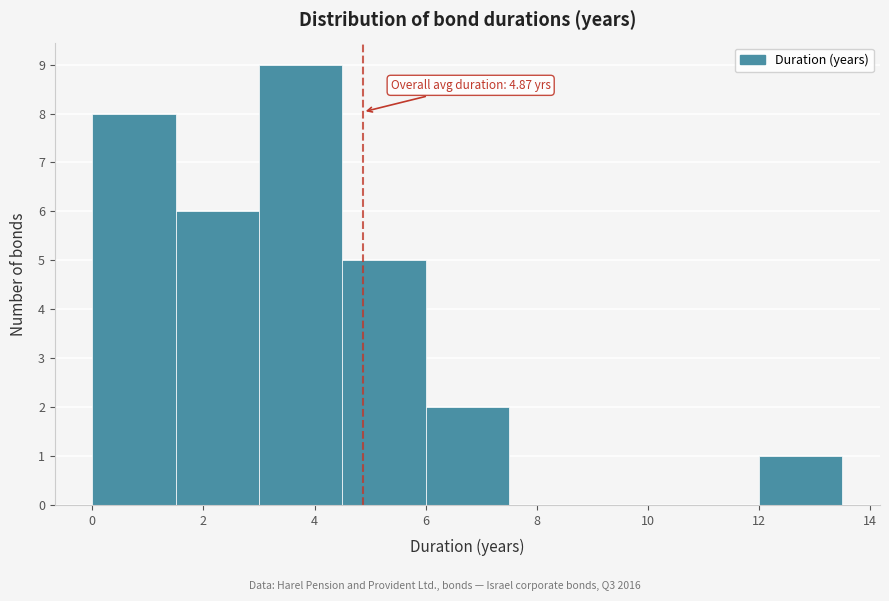

Over which range of the x-axis is the bar tallest?

3.0 to 4.5